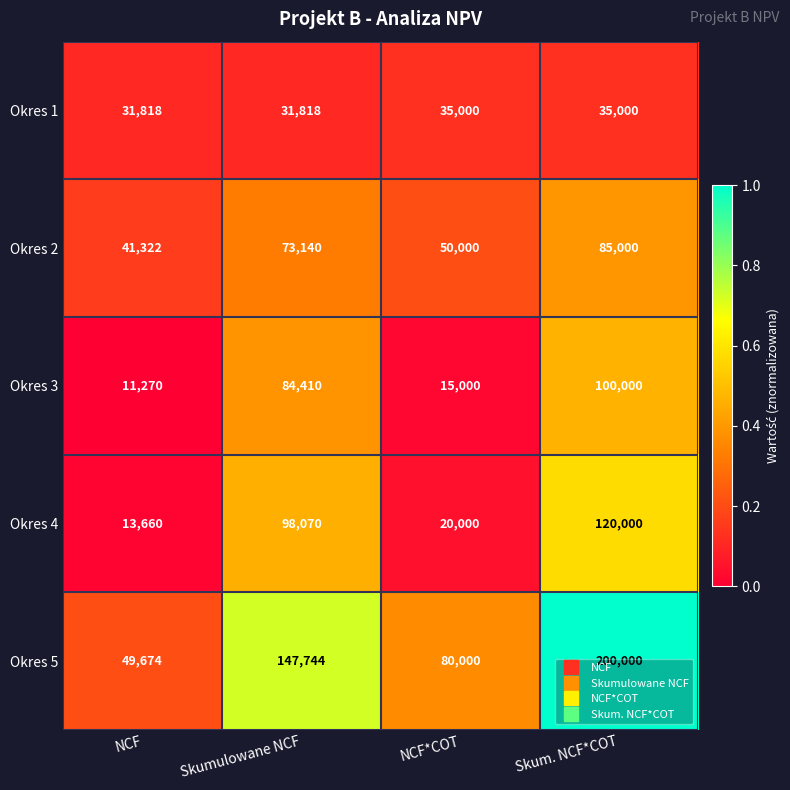

List the series in order of their peak value, lowest first.

Okres 1, Okres 2, Okres 3, Okres 4, Okres 5